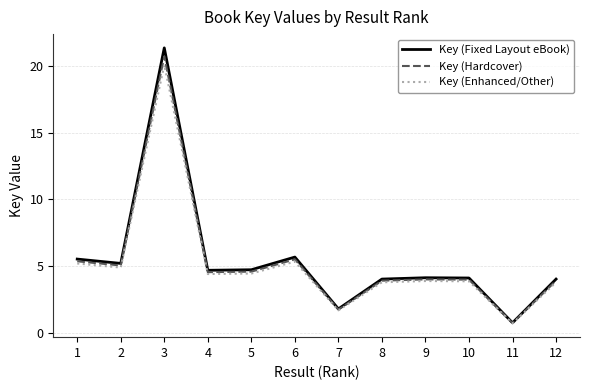

Between 3 and 12, which series saw the biggest shift?

Key (Fixed Layout eBook)